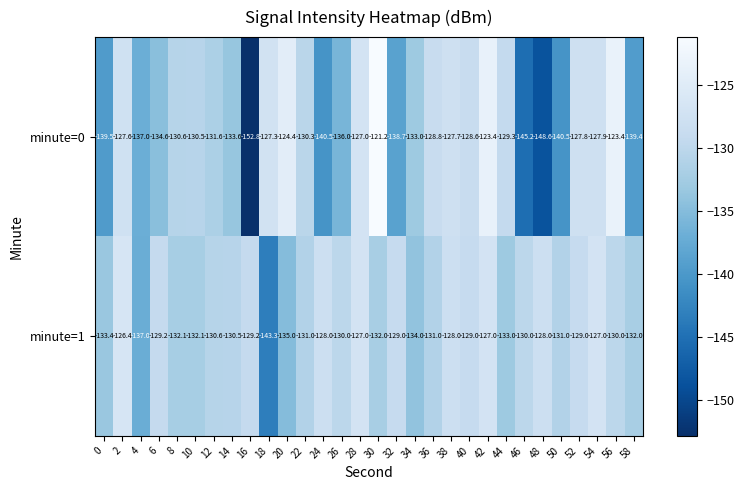

Which series has the widest spread of values?

minute=0